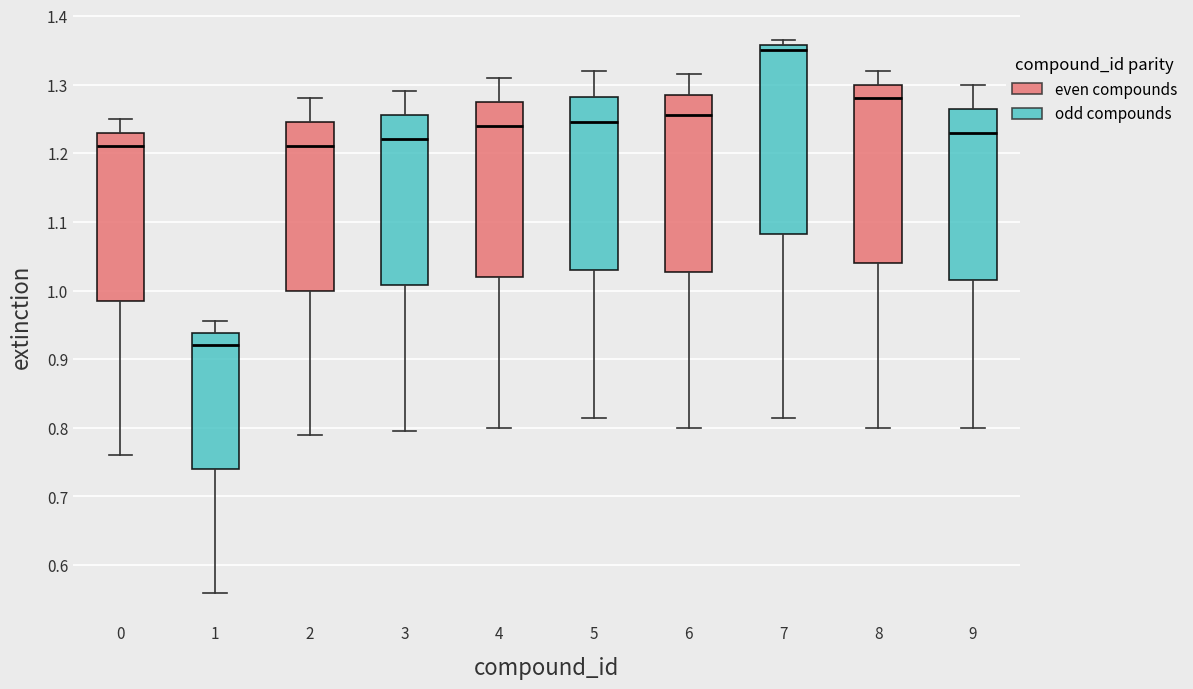

Which box's median line is the highest?

7